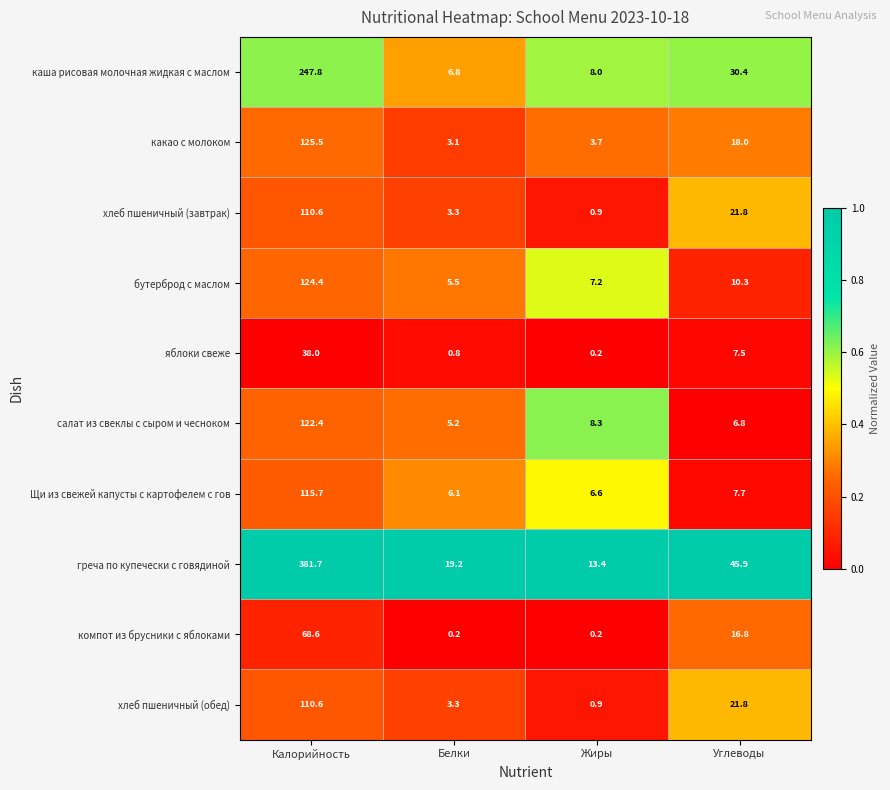

Is the value of греча по купечески с говядиной at Калорийность greater than the value of салат из свеклы с сыром и чесноком at Углеводы?

Yes